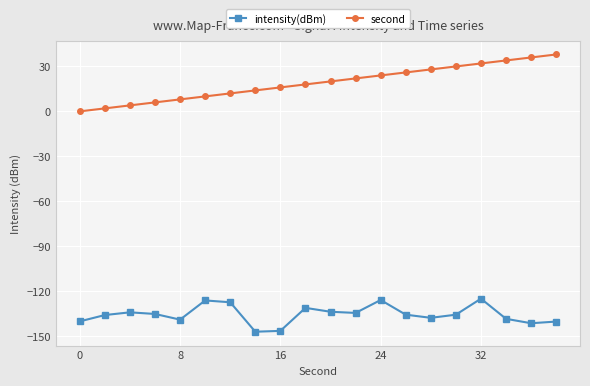

What is the difference between the maximum and minimum values in the second series?

38.0